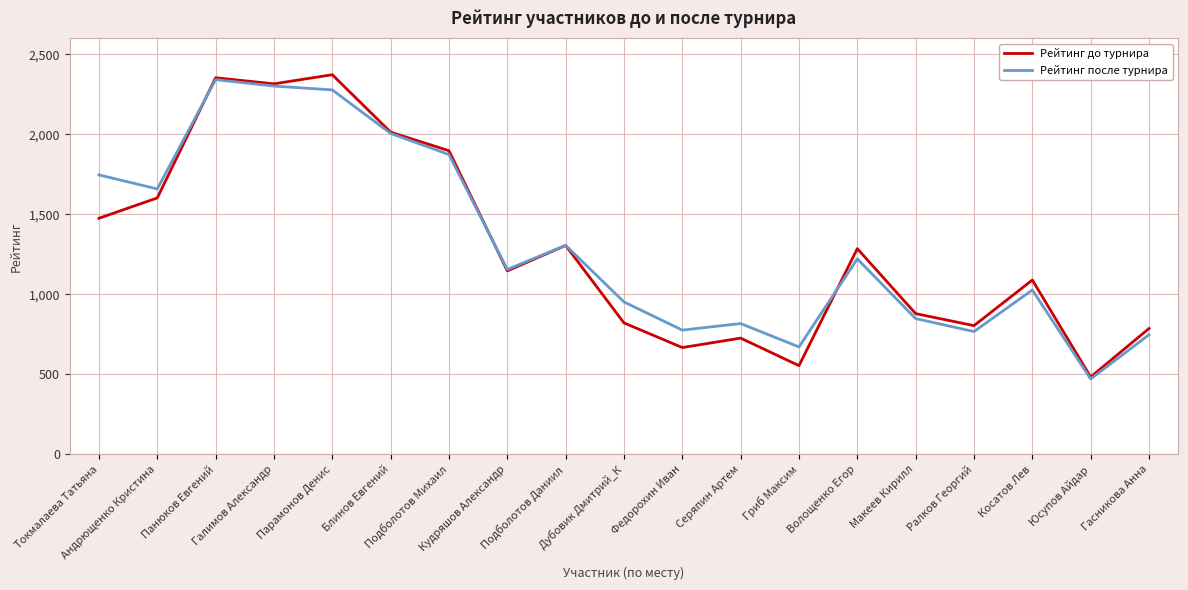

At which category does Рейтинг после турнира reach its first local peak?

Панюков Евгений